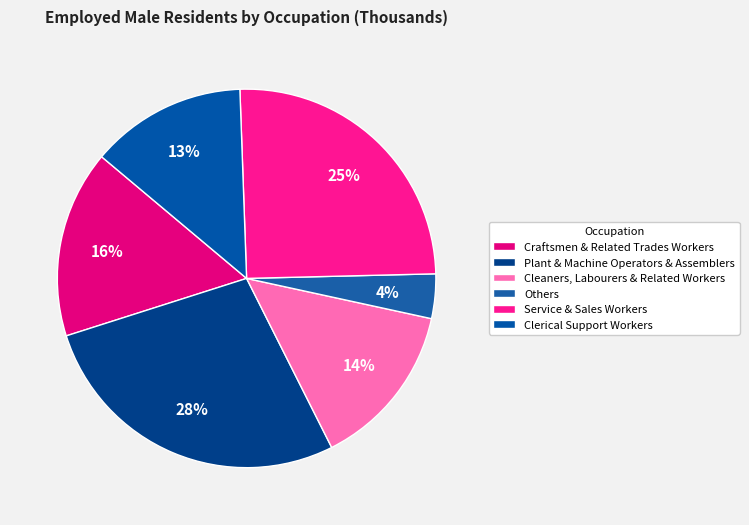

What percentage is the Others slice, to the nearest percent?

4%